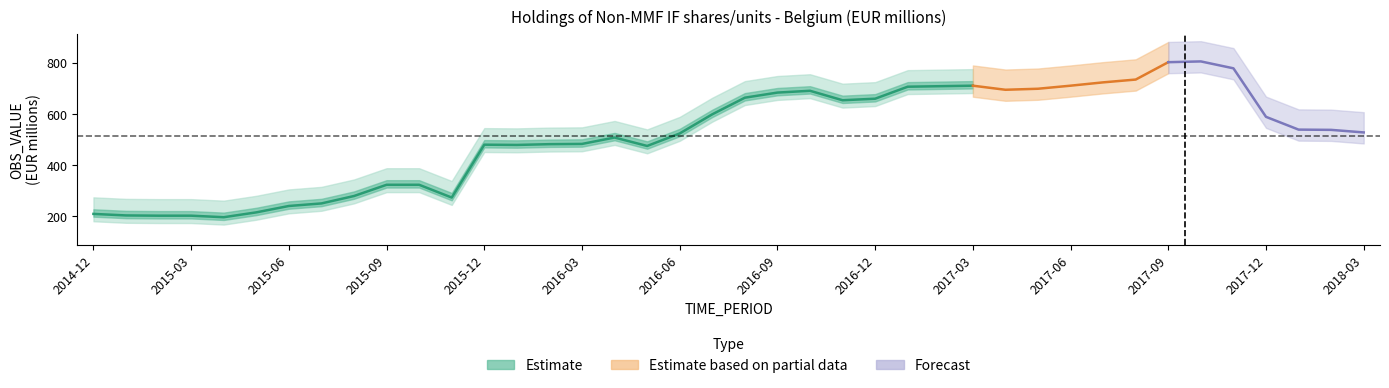

What is the approximate value at 2014-12, to the nearest 50?

200